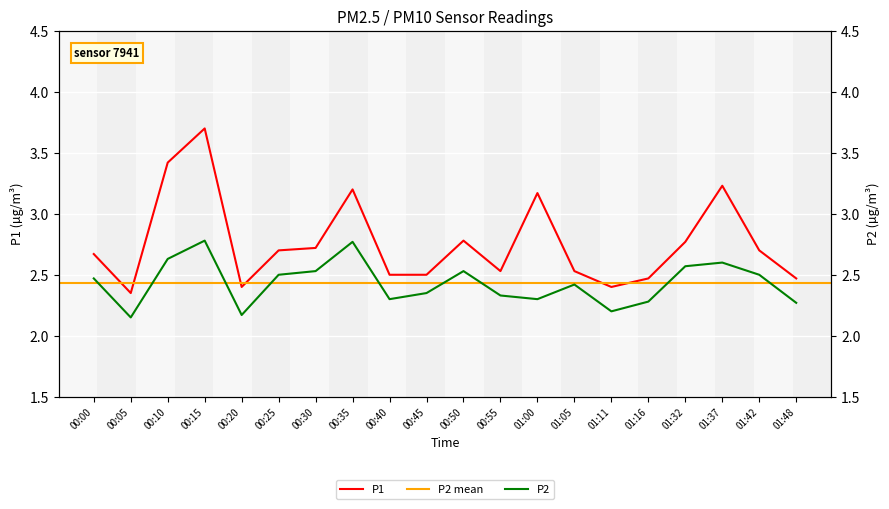

Reading left to right, extract all data points from this chart.

P1: 00:00=2.7	00:05=2.4	00:10=3.4	00:15=3.7	00:20=2.4	00:25=2.7	00:30=2.7	00:35=3.2	00:40=2.5	00:45=2.5	00:50=2.8	00:55=2.5	01:00=3.2	01:05=2.5	01:11=2.4	01:16=2.5	01:32=2.8	01:37=3.2	01:42=2.7	01:48=2.5
P2: 00:00=2.5	00:05=2.1	00:10=2.6	00:15=2.8	00:20=2.2	00:25=2.5	00:30=2.5	00:35=2.8	00:40=2.3	00:45=2.4	00:50=2.5	00:55=2.3	01:00=2.3	01:05=2.4	01:11=2.2	01:16=2.3	01:32=2.6	01:37=2.6	01:42=2.5	01:48=2.3